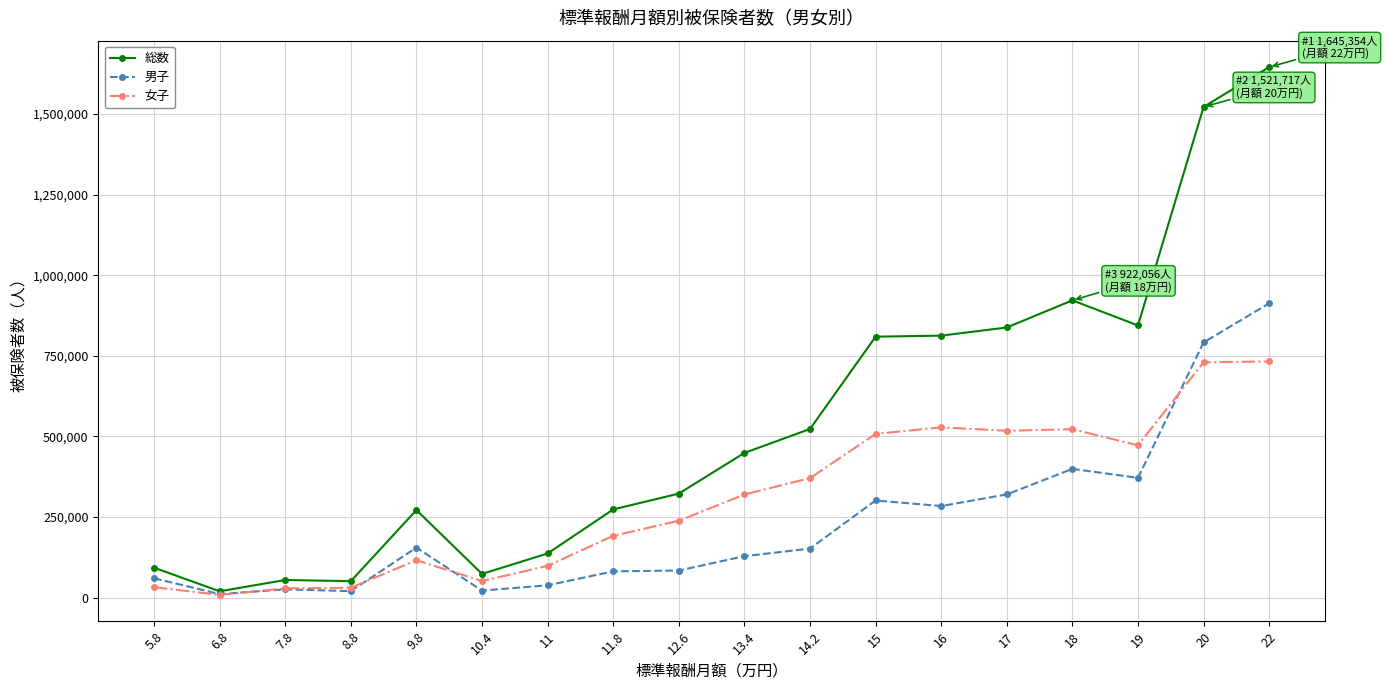

What is the minimum value for 男子?

11149